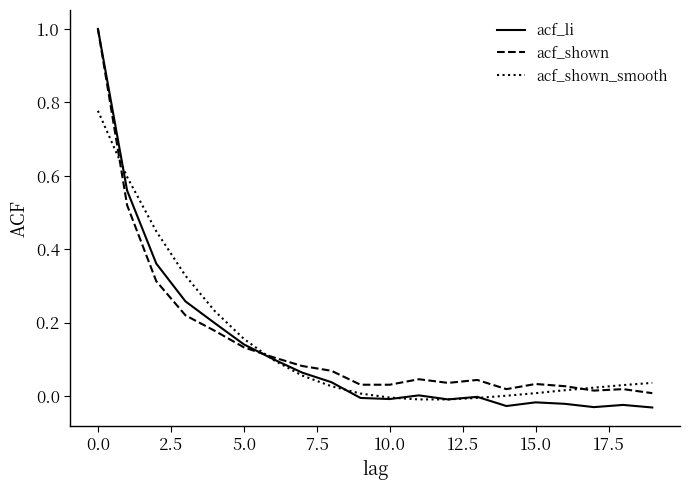

True or false: acf_shown has more than 0 interior local peaks.

True